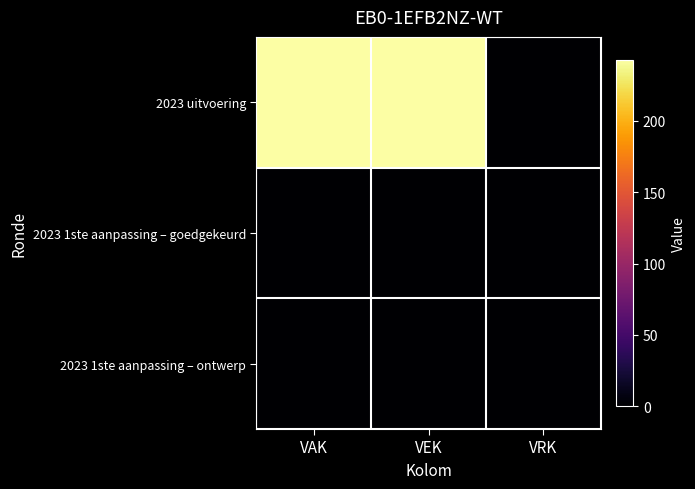

Reading left to right, list all the values displayed in this chart.

2023 uitvoering: VAK=243	VEK=243	VRK=0
2023 1ste aanpassing – goedgekeurd: VAK=0	VEK=0	VRK=0
2023 1ste aanpassing – ontwerp: VAK=0	VEK=0	VRK=0